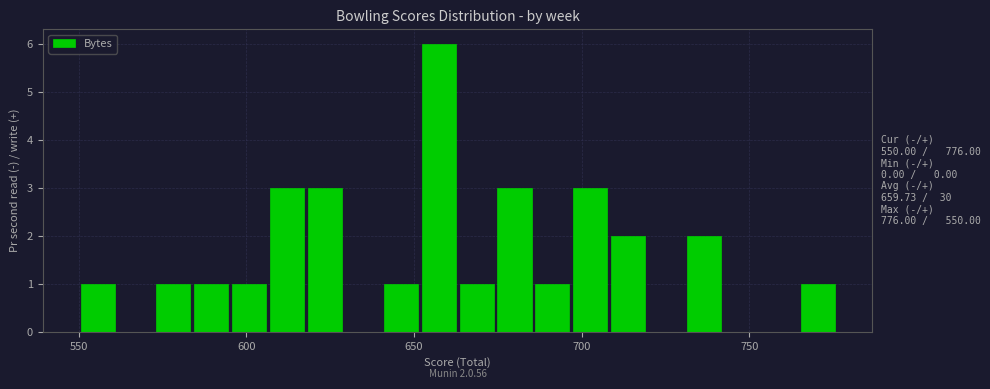

Around what value on the x-axis is the tallest bar? Give the approximate position of its centre, as read against the axis.

655